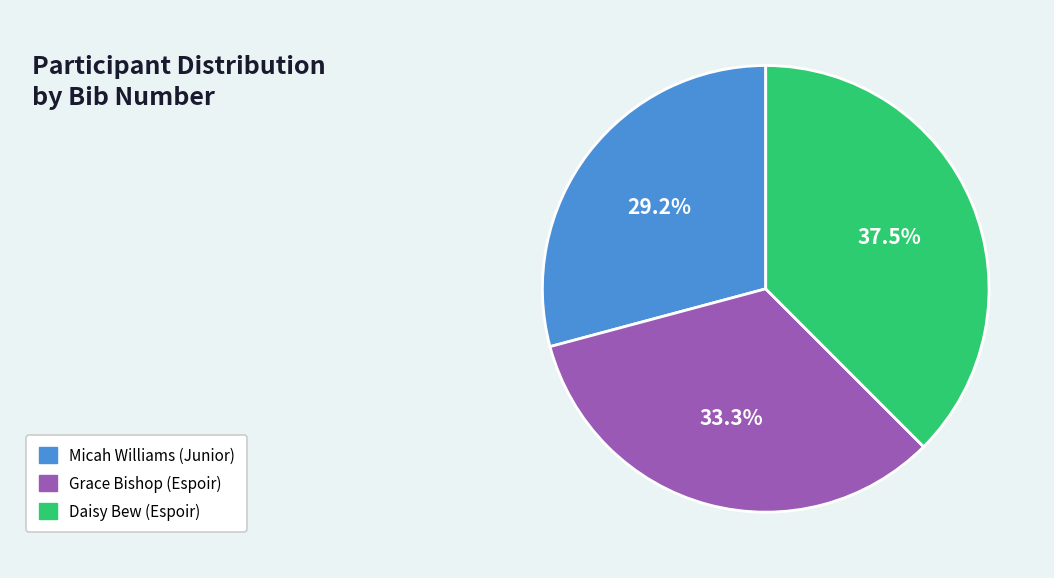

How many slices are in this pie chart?

3